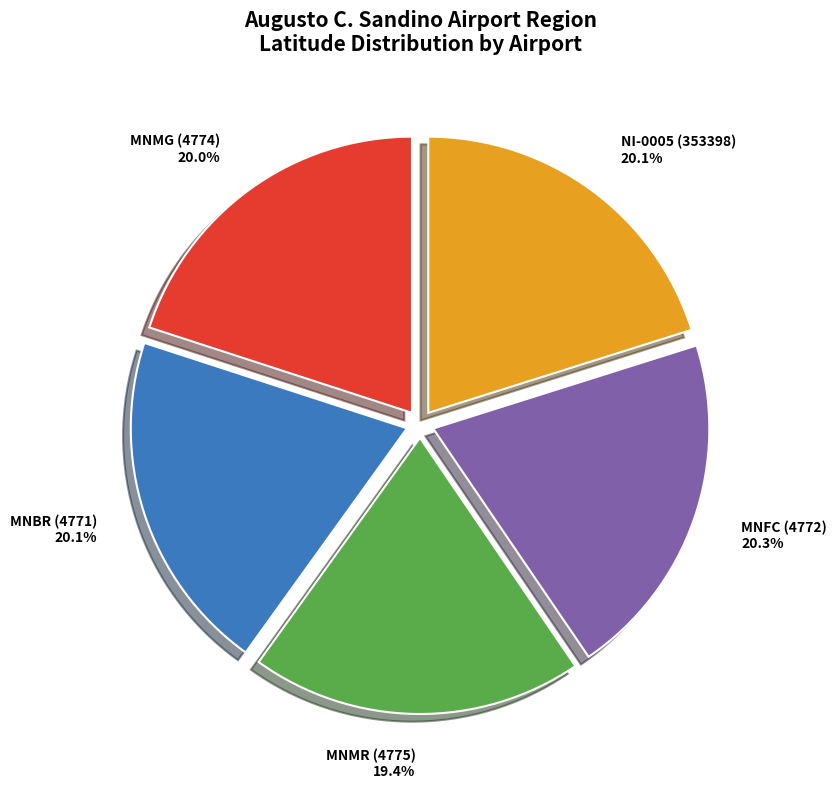

To the nearest percent, what is the average slice percentage?

20%